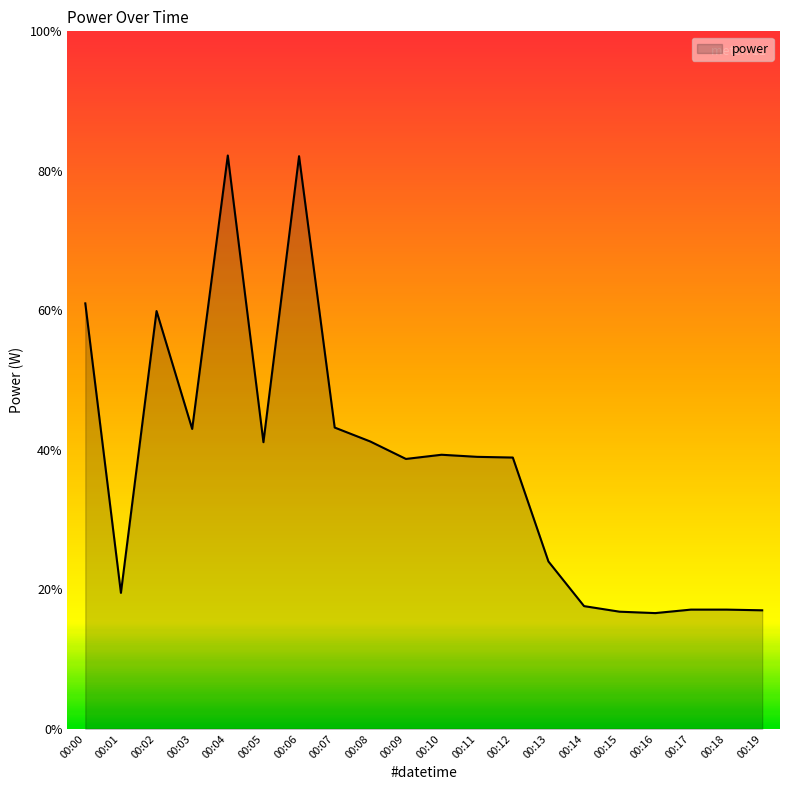

What is the value of the 13th point from the left?

3.9